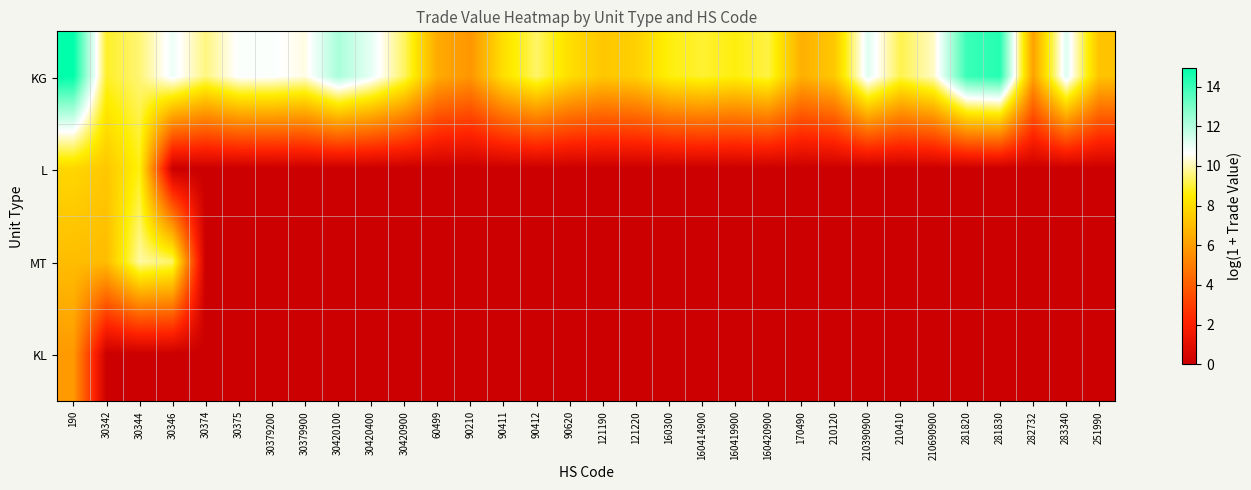

Between 30379900 and 282732, which series saw the biggest shift?

KG